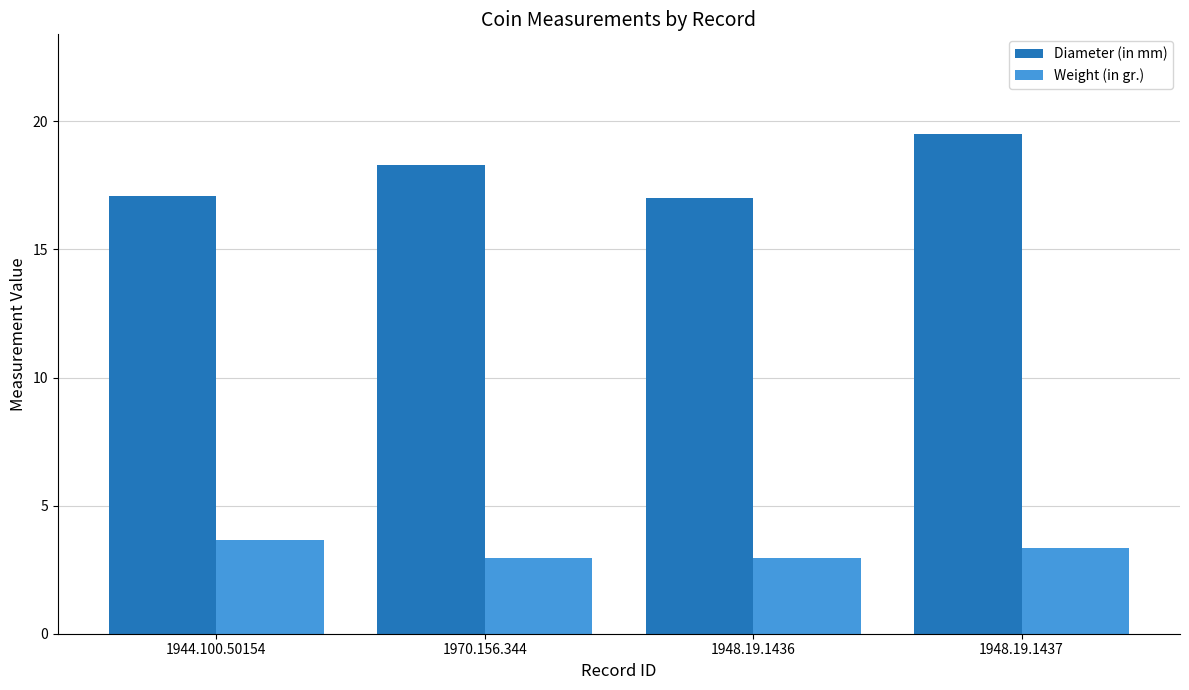

What is the value of the Weight (in gr.) bar at the 2nd from the left?

3.0